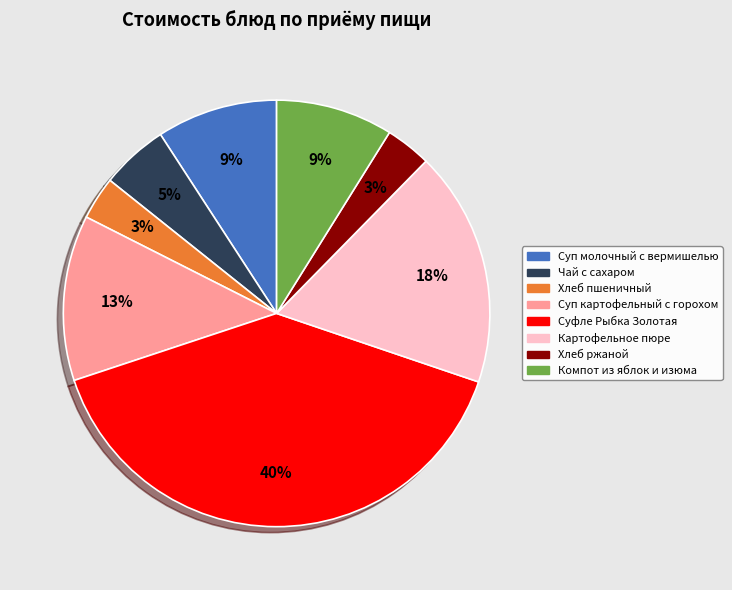

The Суп картофельный с горохом slice represents 13% of the pie. True or false?

True